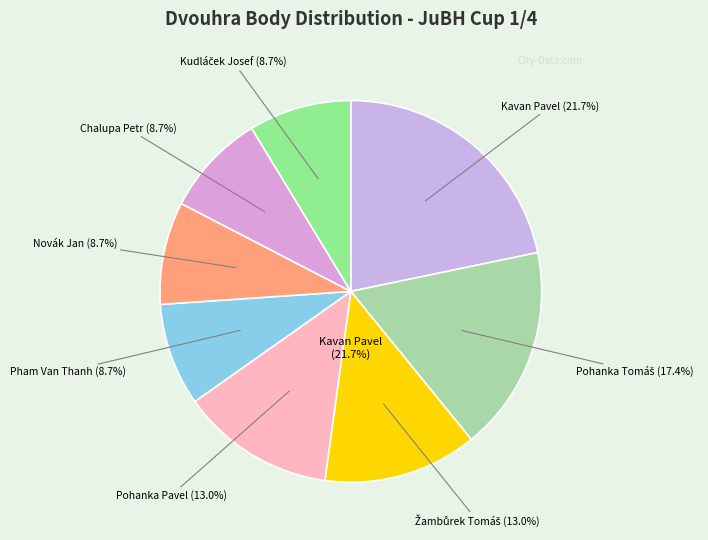

To the nearest percent, what is the difference between the largest and smallest slice percentages?

13%